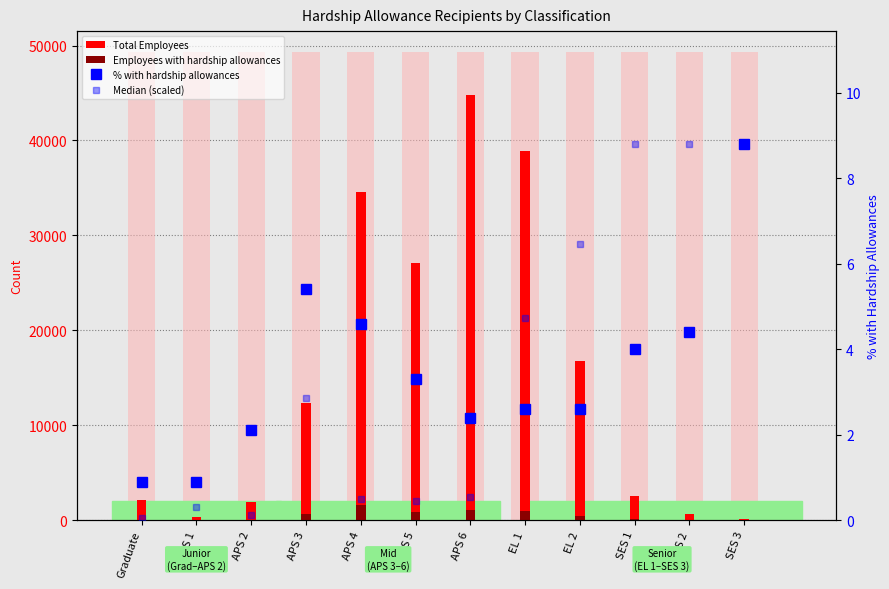

What is the average value of the % with hardship allowances series?

3.5